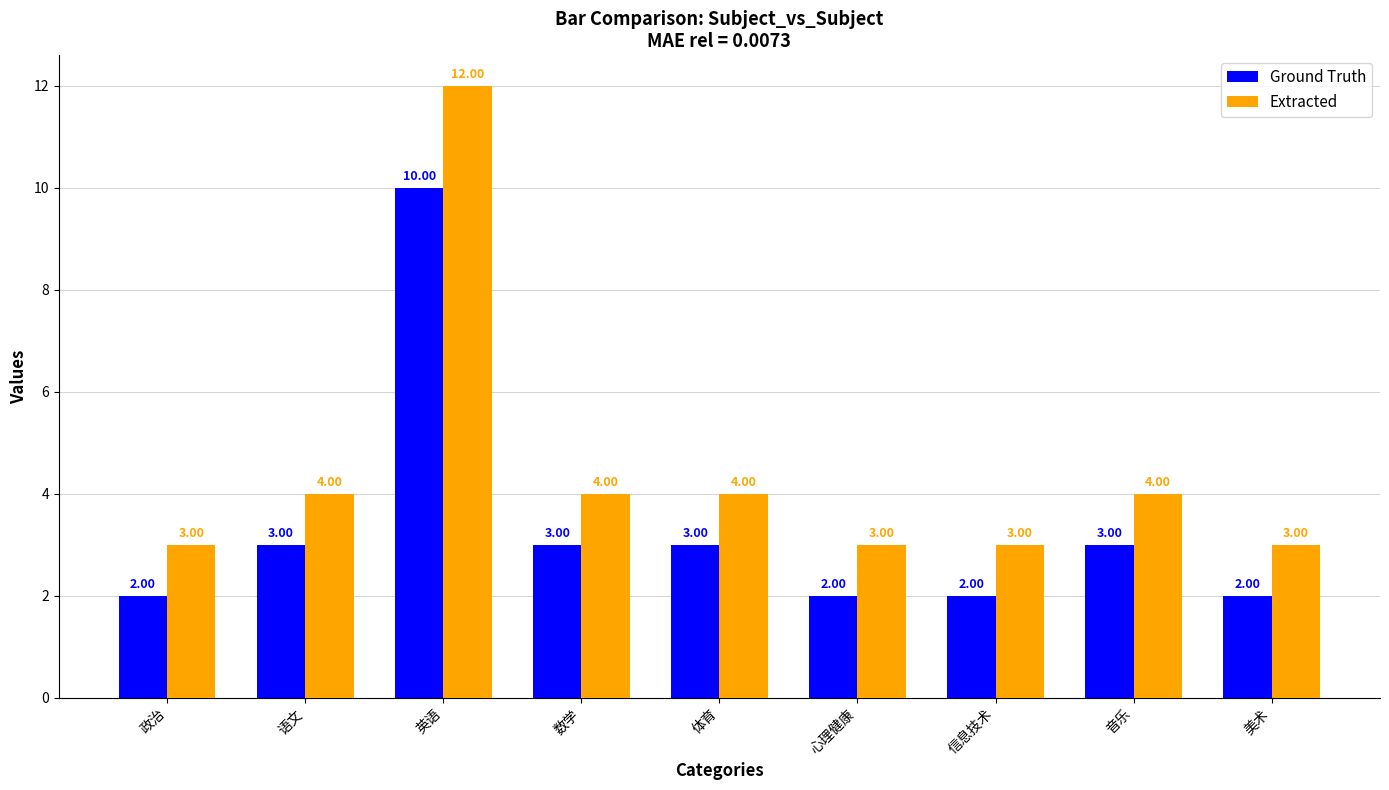

The value of Extracted at 数学 is 6. True or false?

False